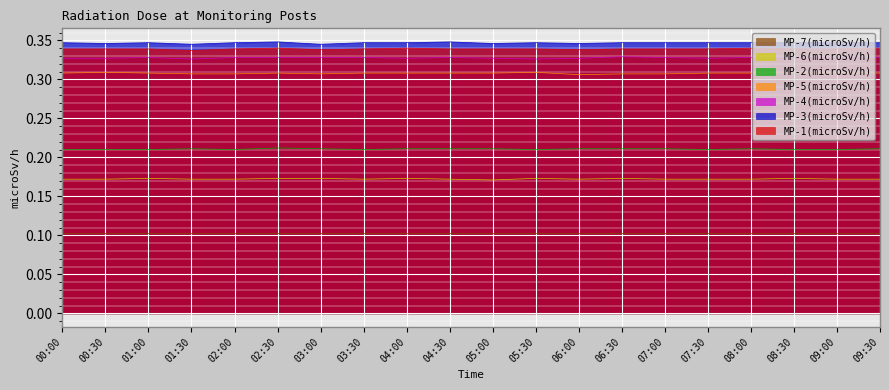

Does the chart display data point markers on the line(s)?

No